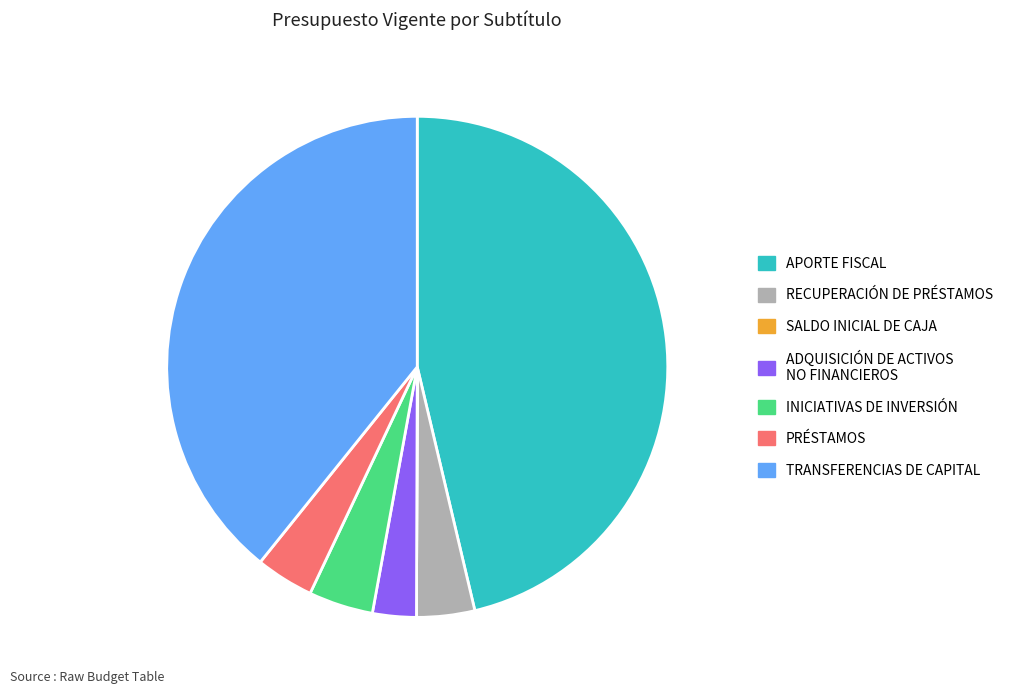

Is it true that RECUPERACIÓN DE PRÉSTAMOS is 10% of the pie?

False